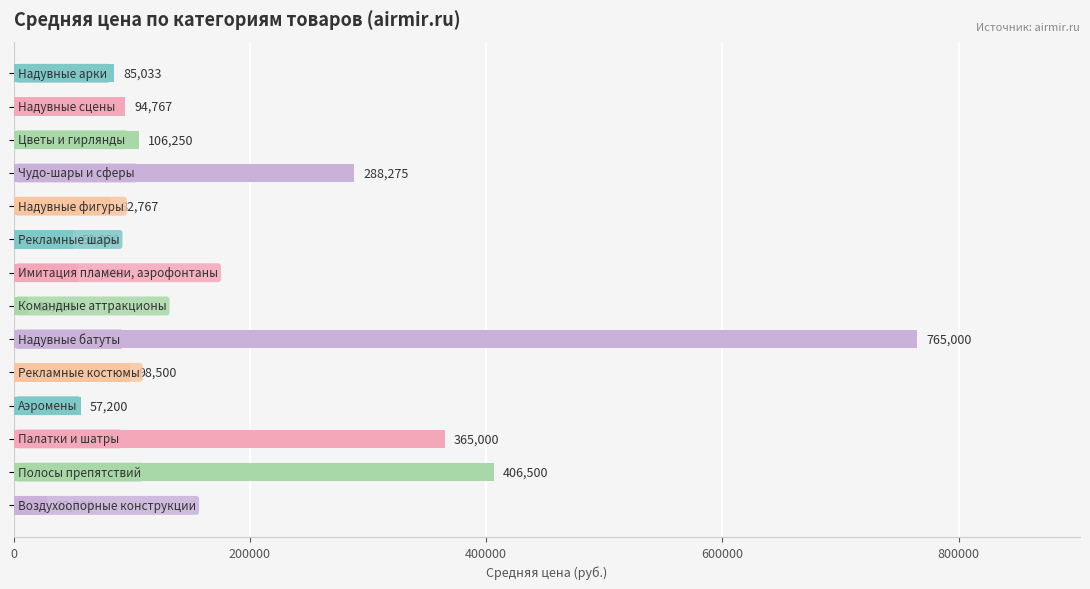

What is the average value?

178196